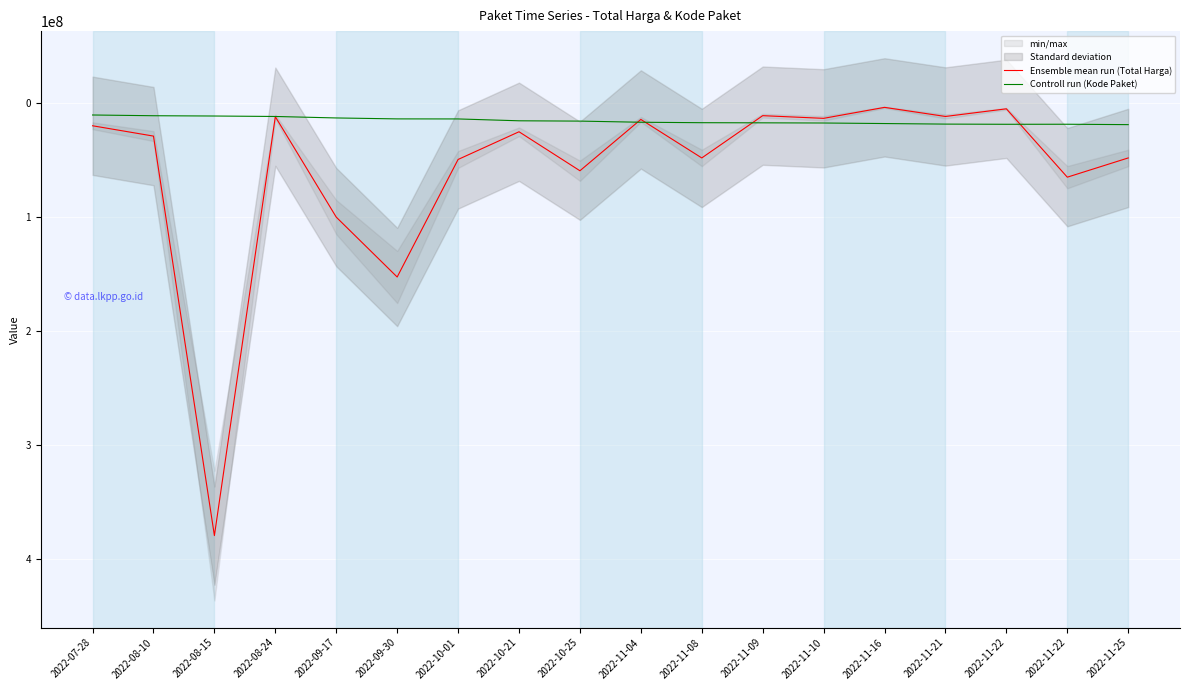

Where do Controll run (Kode Paket) and Ensemble mean run (Total Harga) first cross each other?

2022-10-25 and 2022-11-04